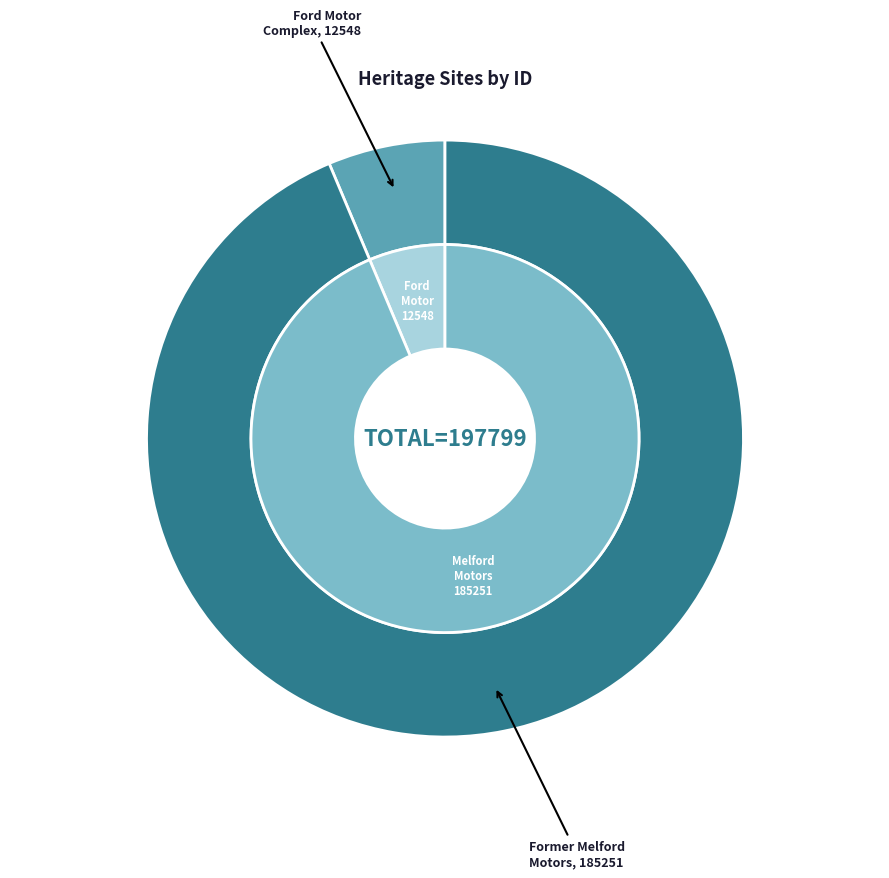

The FORD MOTOR COMPANY COMPLEX slice represents 1% of the pie. True or false?

False